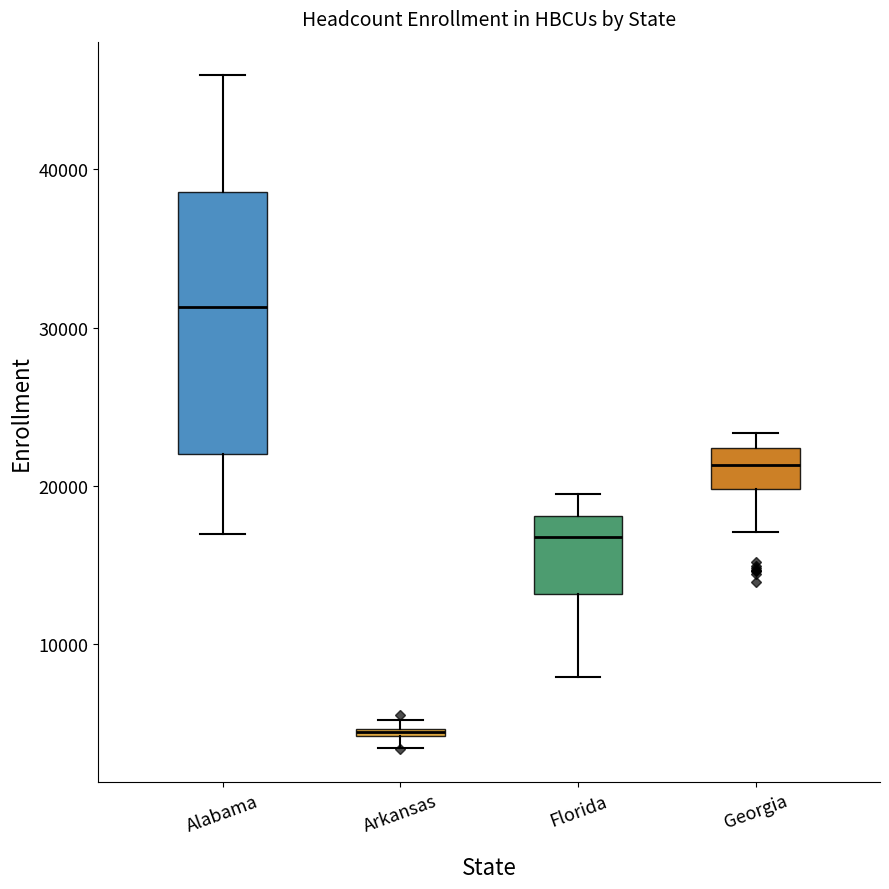

Where is the lower edge of the box for Arkansas on the y-axis? The values are not printed on the chart, so give them approximately, as read against the axis.

4000